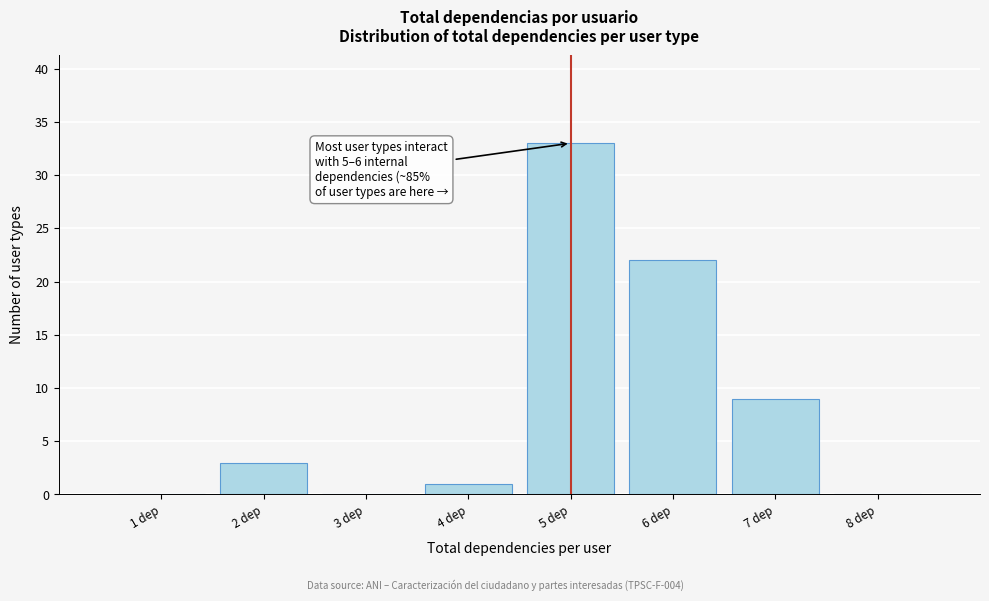

Over which range of the x-axis is the bar tallest?

4.5 to 5.5